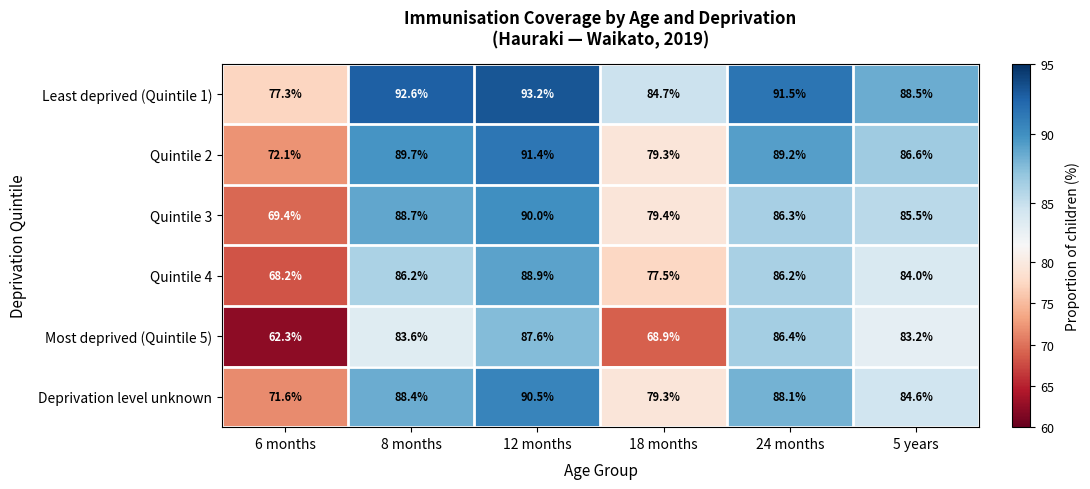

The Least deprived (Quintile 1) series shows 54.4 at 18 months. True or false?

False